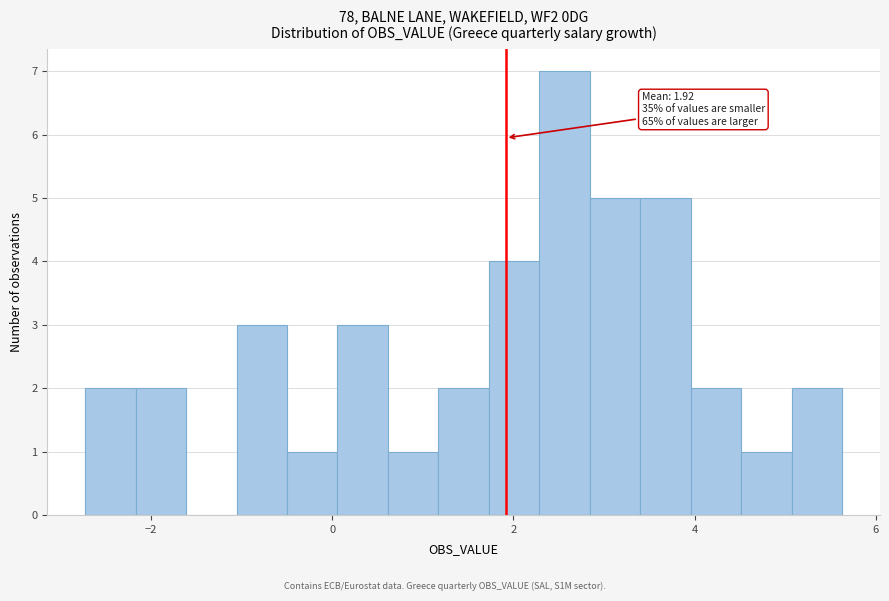

Read against the x-axis, roughly where is the centre of the tallest bar?

2.6